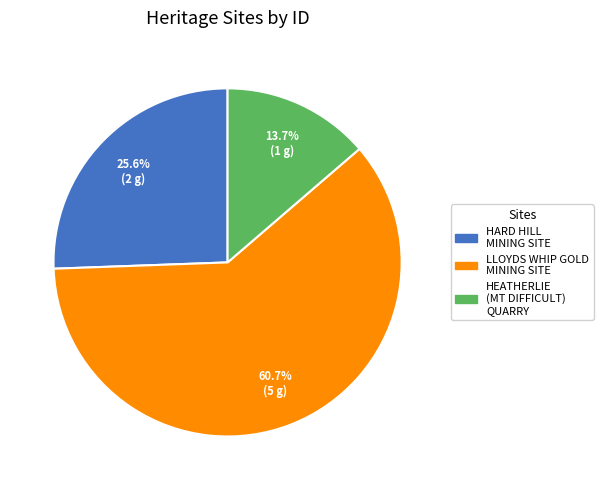

What portion of the pie excludes LLOYDS WHIP GOLD MINING SITE?

39.3%